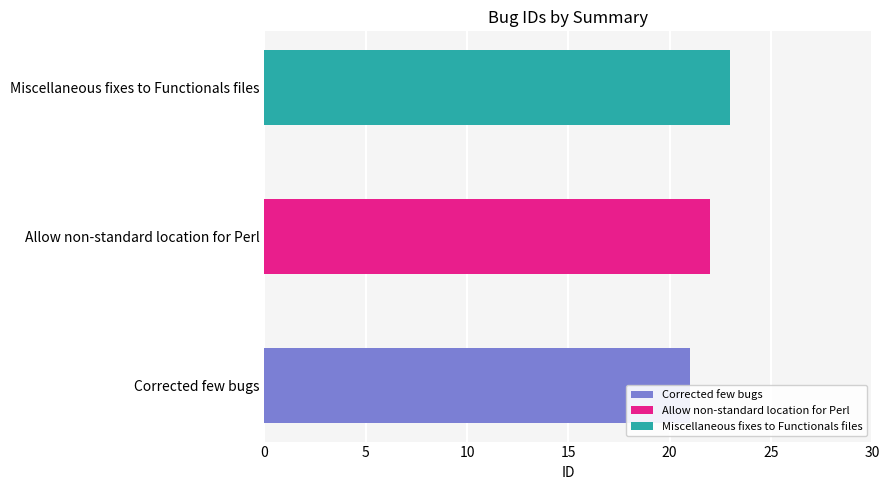

What is the change in value from Allow non-standard location for Perl to Miscellaneous fixes to Functionals files?

+1